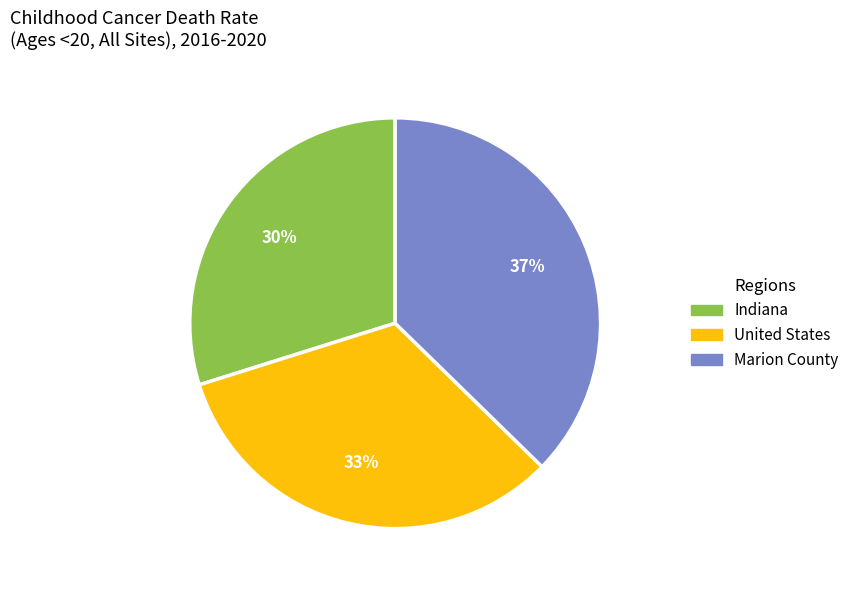

How many segments does this pie chart have?

3